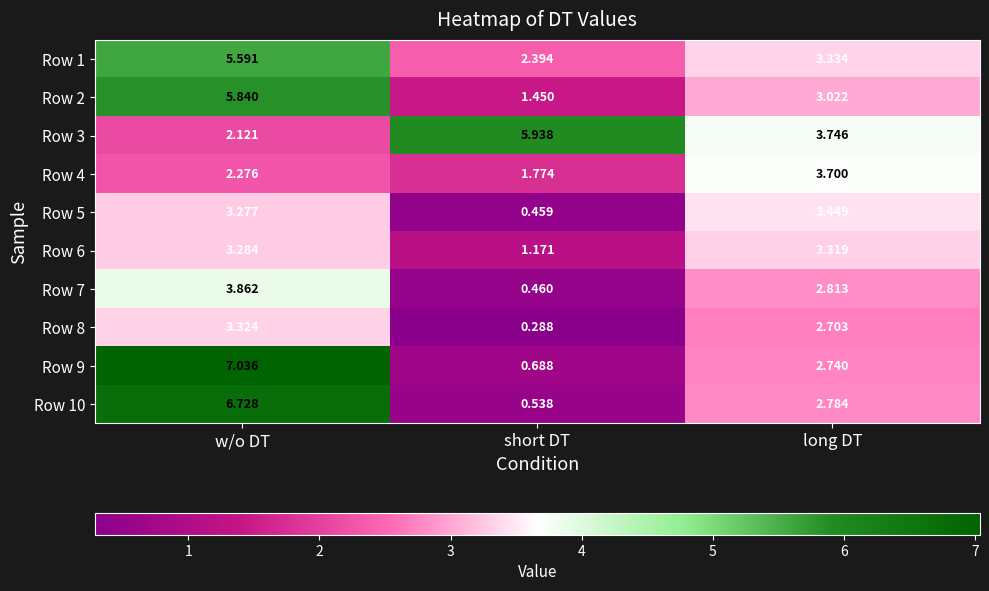

List the labels in order of Row 5 value, largest first.

long DT, w/o DT, short DT